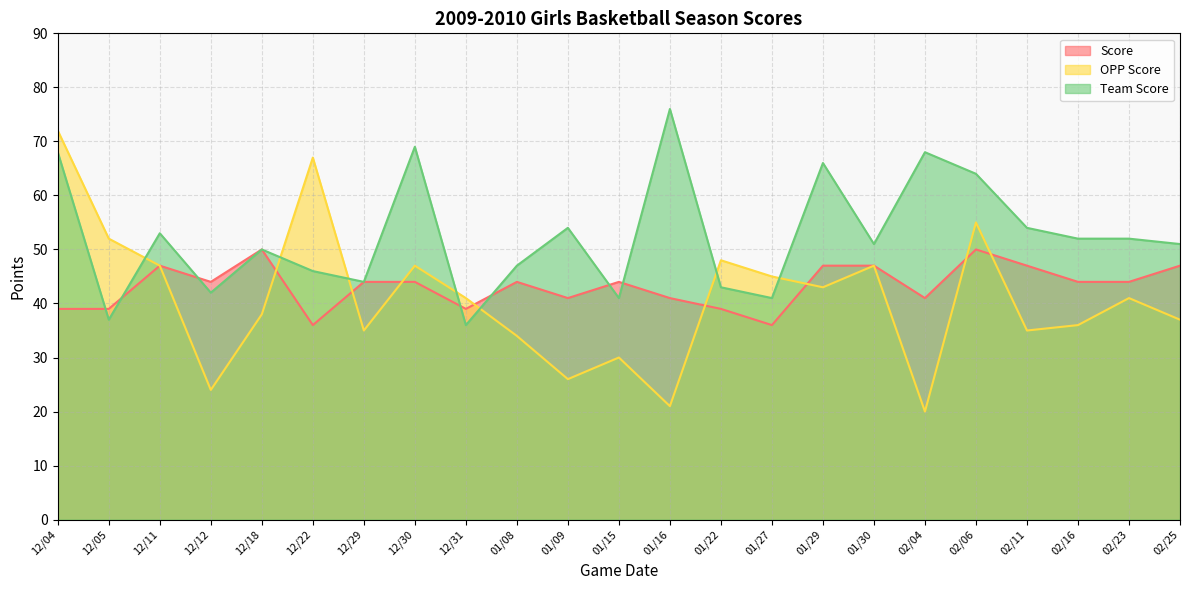

What are all the series names shown in the legend?

Score, OPP Score, Team Score